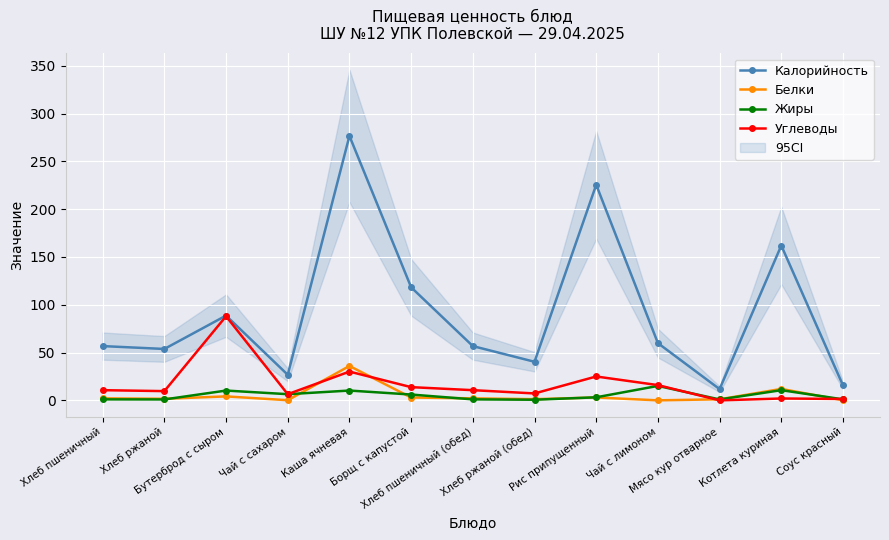

Reading left to right, what are all the values shown in this chart?

Калорийность: Хлеб пшеничный=56.8	Хлеб ржаной=53.8	Бутерброд с сыром=88.7	Чай с сахаром=26.8	Каша ячневая=276.6	Борщ с капустой=118.3	Хлеб пшеничный (обед)=56.8	Хлеб ржаной (обед)=40.4	Рис припущенный=225.5	Чай с лимоном=59.9	Мясо кур отварное=11.8	Котлета куриная=162.0	Соус красный=15.7
Белки: Хлеб пшеничный=2.1	Хлеб ржаной=1.7	Бутерброд с сыром=4.2	Чай с сахаром=0.2	Каша ячневая=36.0	Борщ с капустой=3.0	Хлеб пшеничный (обед)=2.1	Хлеб ржаной (обед)=1.3	Рис припущенный=3.0	Чай с лимоном=0.1	Мясо кур отварное=1.1	Котлета куриная=12.0	Соус красный=0.1
Жиры: Хлеб пшеничный=1.1	Хлеб ржаной=1.0	Бутерброд с сыром=10.3	Чай с сахаром=6.5	Каша ячневая=10.3	Борщ с капустой=6.1	Хлеб пшеничный (обед)=1.1	Хлеб ржаной (обед)=0.7	Рис припущенный=3.2	Чай с лимоном=15.2	Мясо кур отварное=1.0	Котлета куриная=10.7	Соус красный=1.1
Углеводы: Хлеб пшеничный=10.7	Хлеб ржаной=9.7	Бутерброд с сыром=88.0	Чай с сахаром=6.5	Каша ячневая=30.1	Борщ с капустой=13.9	Хлеб пшеничный (обед)=10.7	Хлеб ржаной (обед)=7.3	Рис припущенный=25.0	Чай с лимоном=16.0	Мясо кур отварное=0.0	Котлета куриная=2.0	Соус красный=1.5